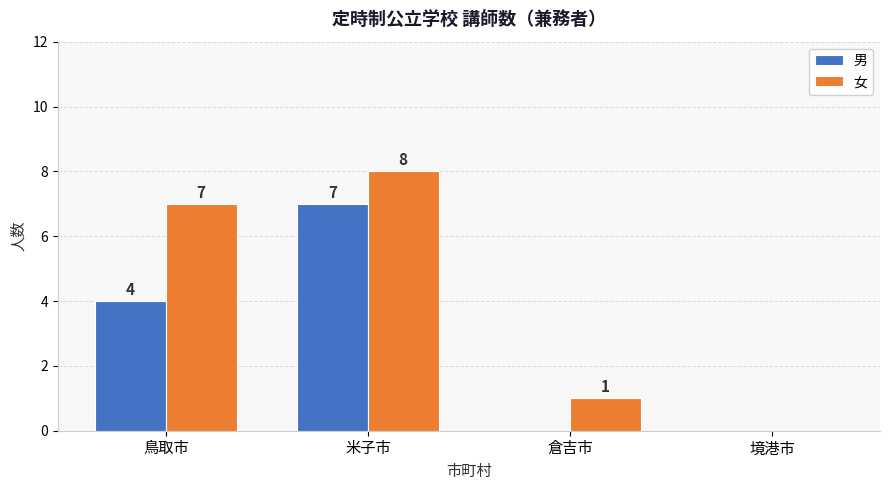

Are the bars grouped side by side (vs. stacked)?

Yes